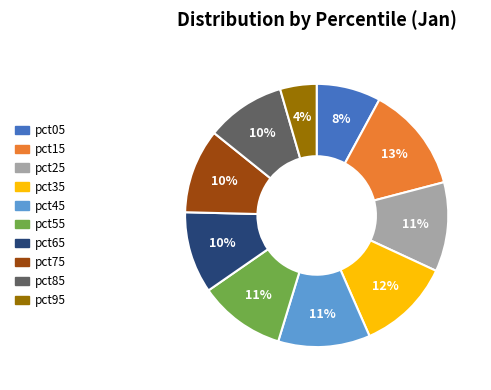

True or false: pct65 accounts for 1% of the total.

False